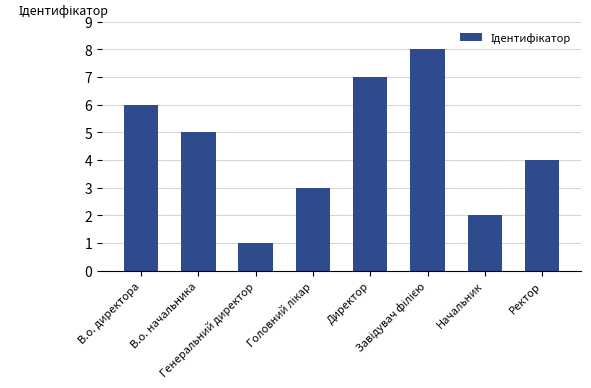

How many bars are there in total?

8